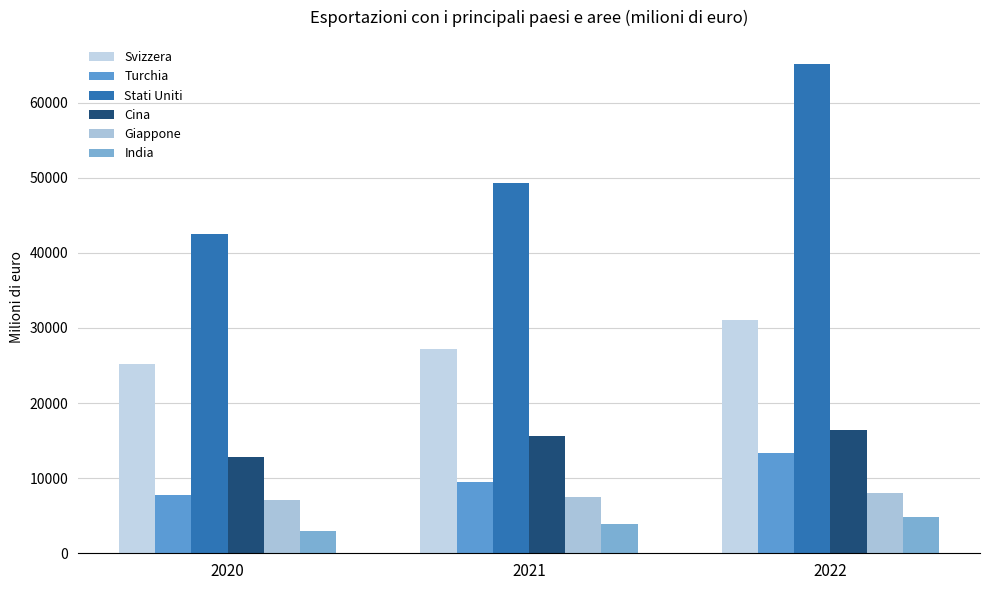

What are all the series names shown in the legend?

Svizzera, Turchia, Stati Uniti, Cina, Giappone, India